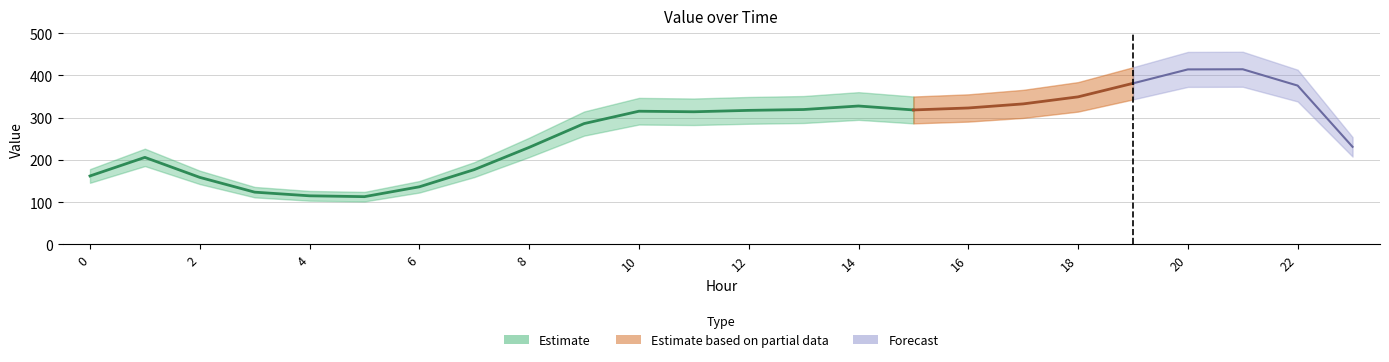

What is the ratio of the value at 11 to the value at 7?

1.8